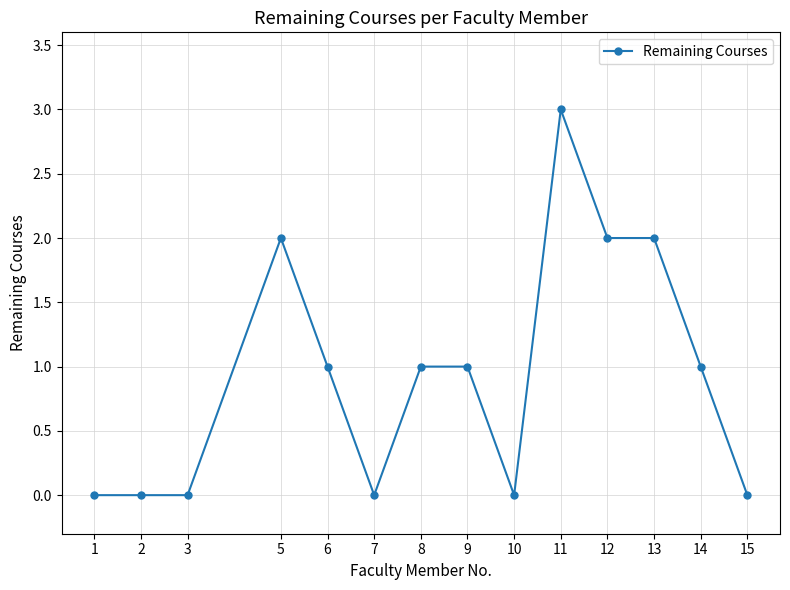

The value at 14 is 1. True or false?

True